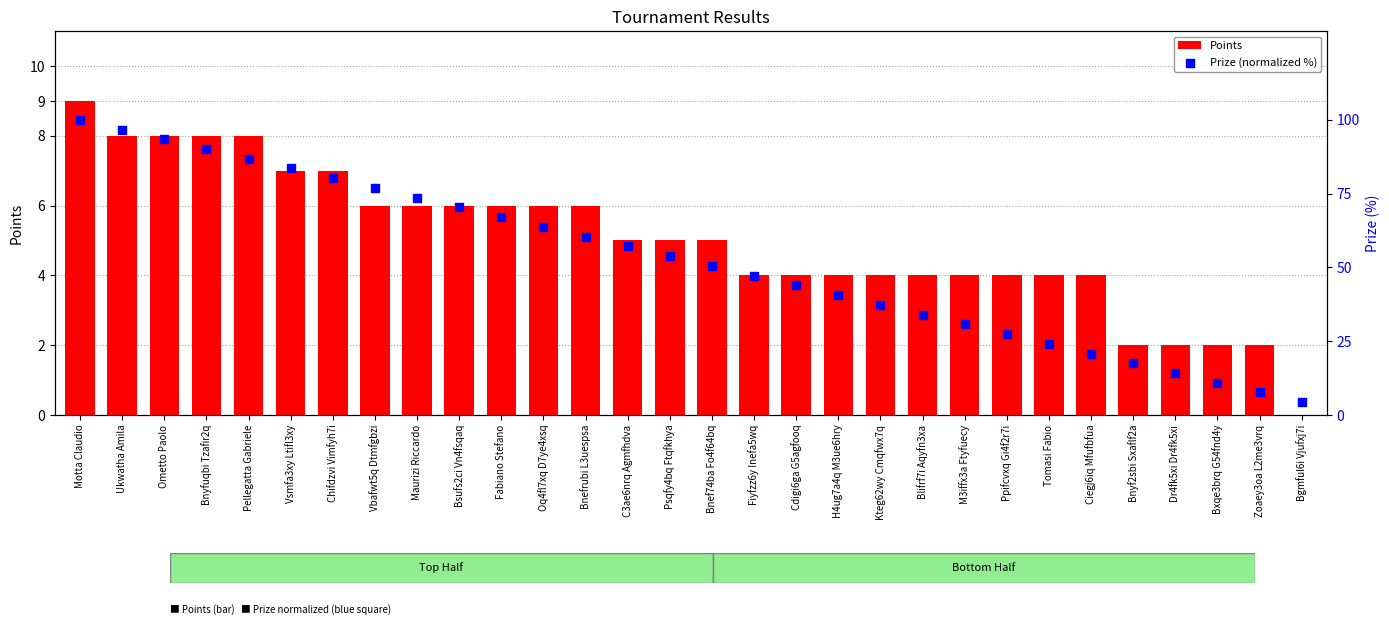

At which category is the sum across all series the highest?

Motta Claudio